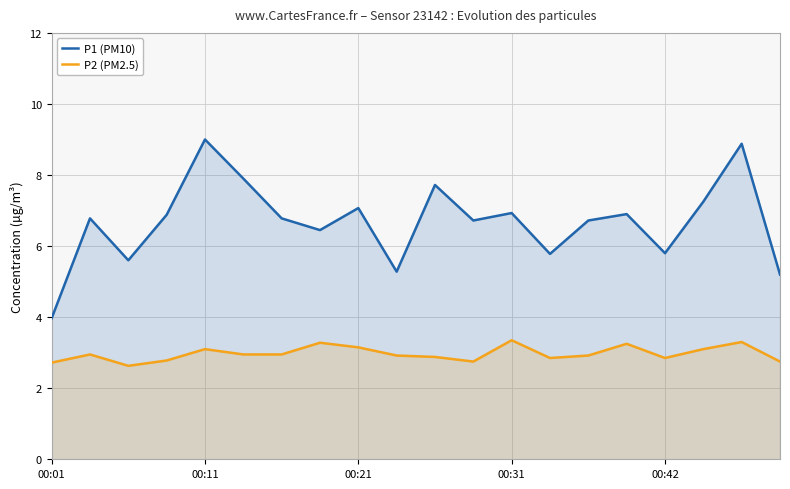

What is the maximum value for P1 (PM10)?

9.0